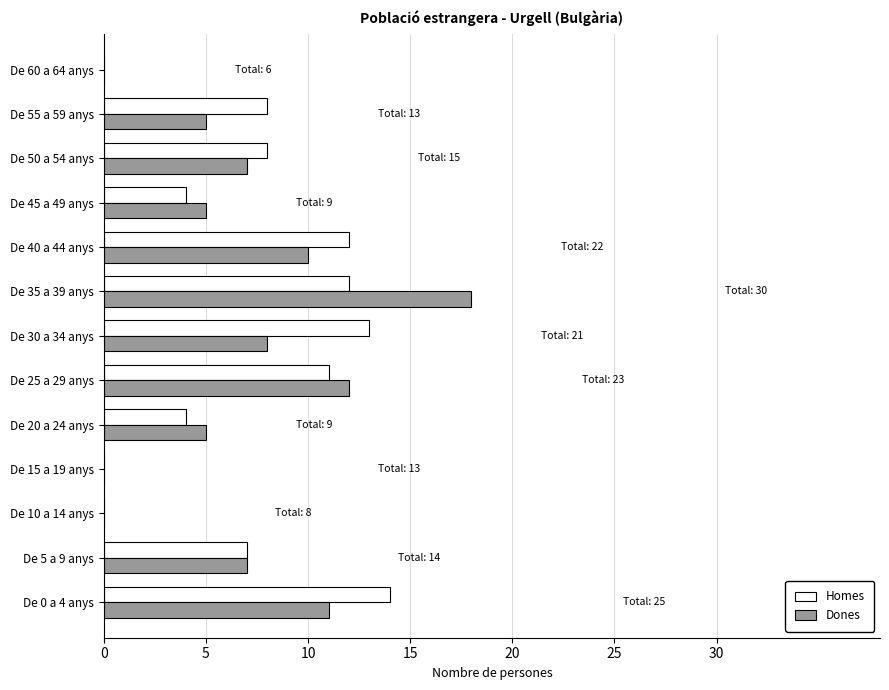

At which category is the sum across all series the highest?

De 35 a 39 anys